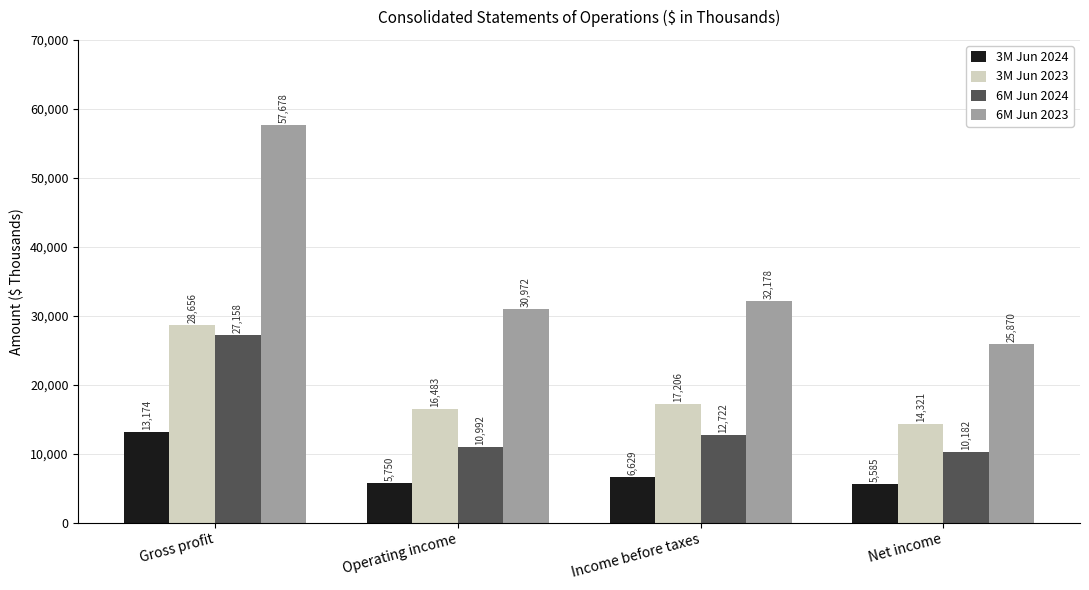

At how many categories does at least one series exceed 32738?

1